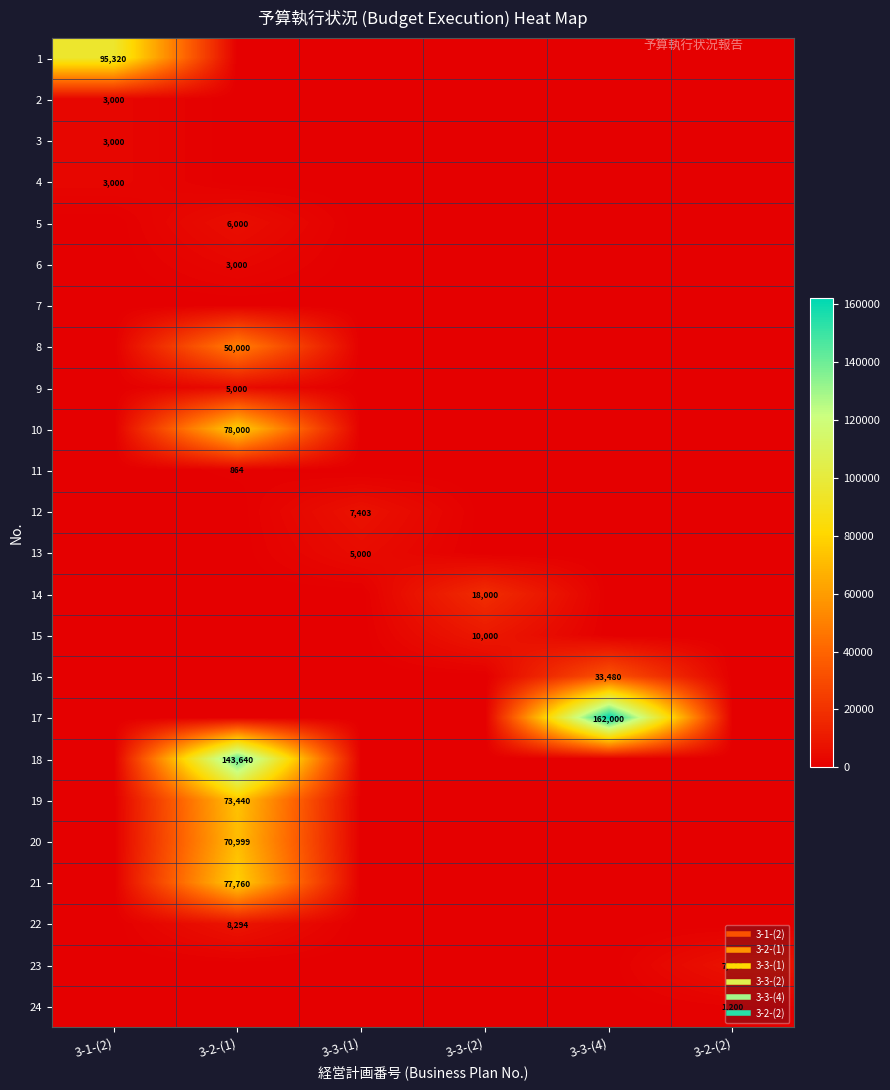

How many data points in 21 are above 0?

1